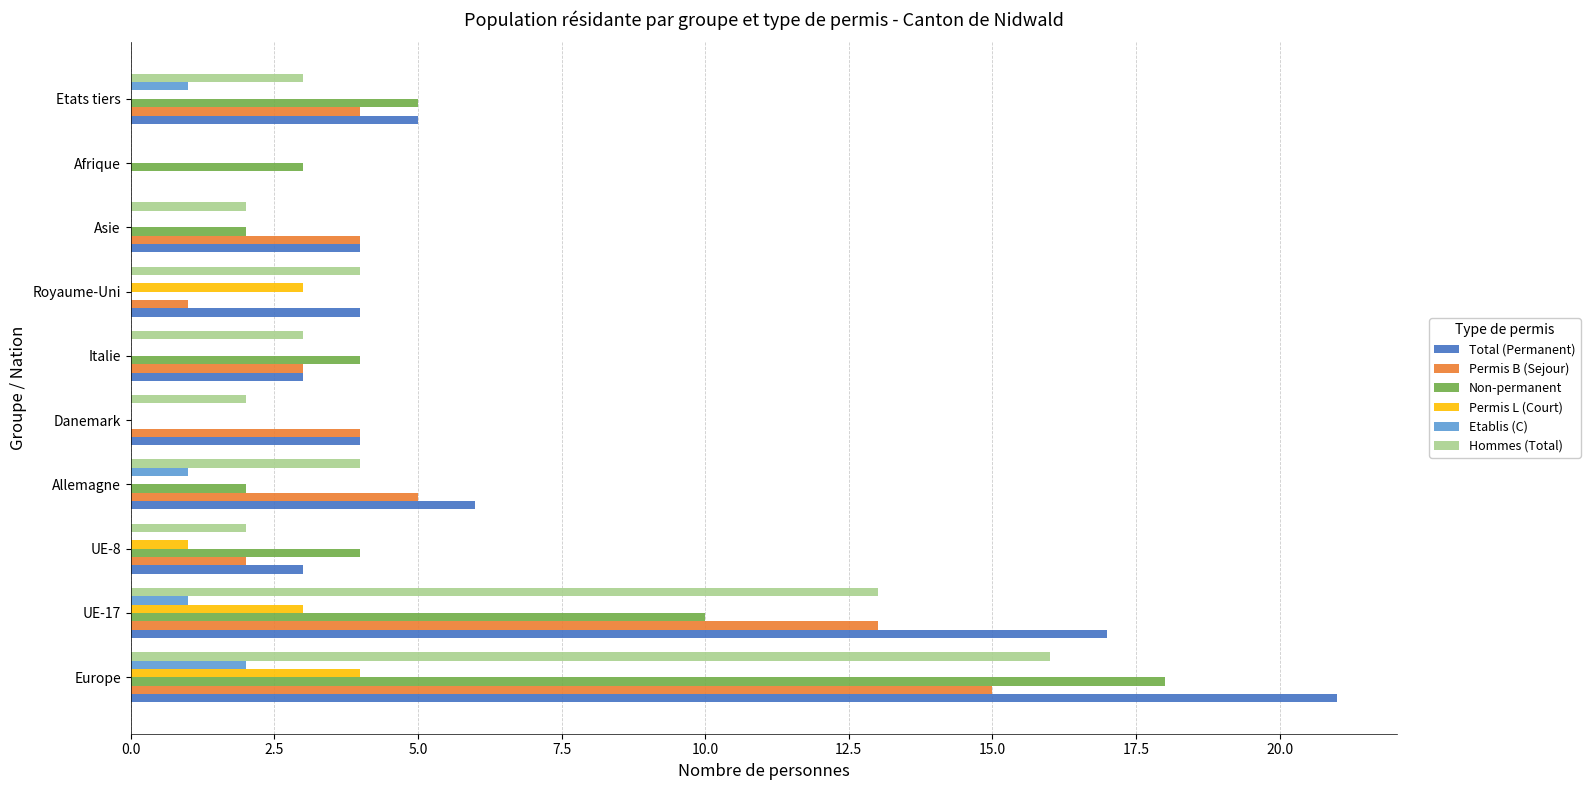

What is the maximum value shown in the chart?

21